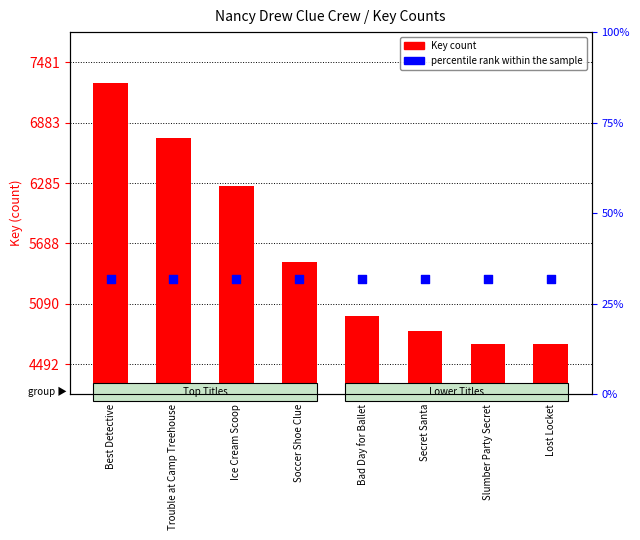

Is the value of percentile rank within the sample at Slumber Party Secret greater than the value of Key at Ice Cream Scoop?

No